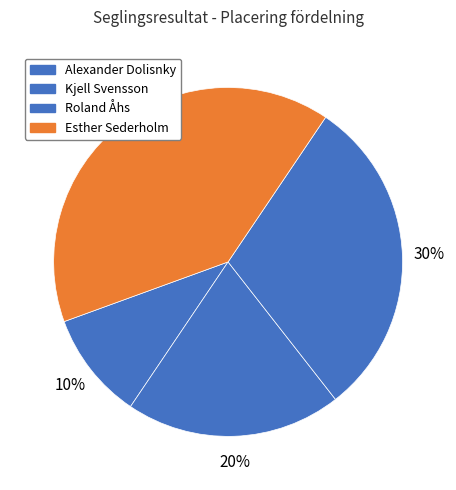

Does any single category account for the majority?

No